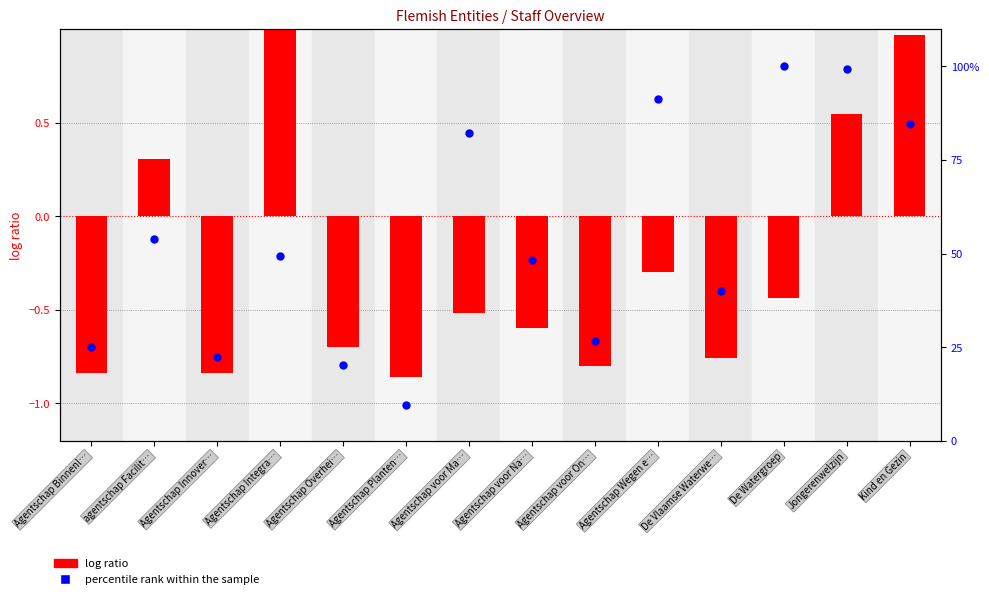

What are all the series names shown in the legend?

log ratio, percentile rank within the sample